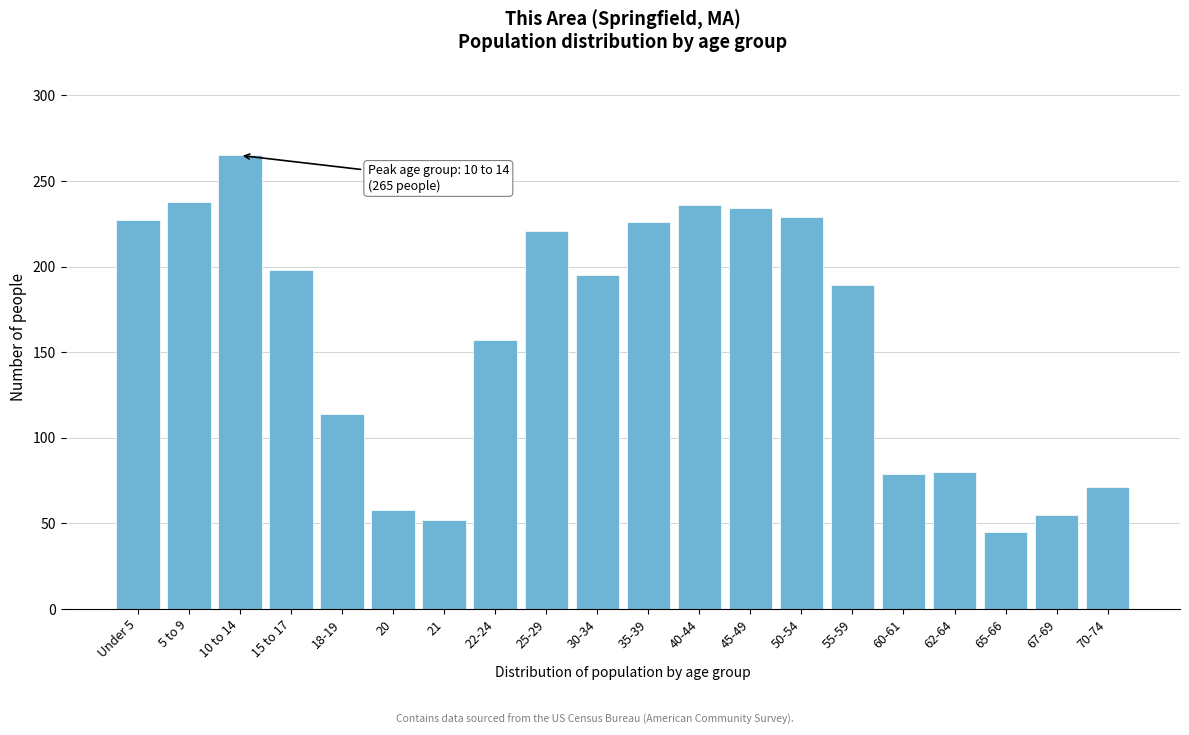

What is the value of the 4th bar from the left?

198